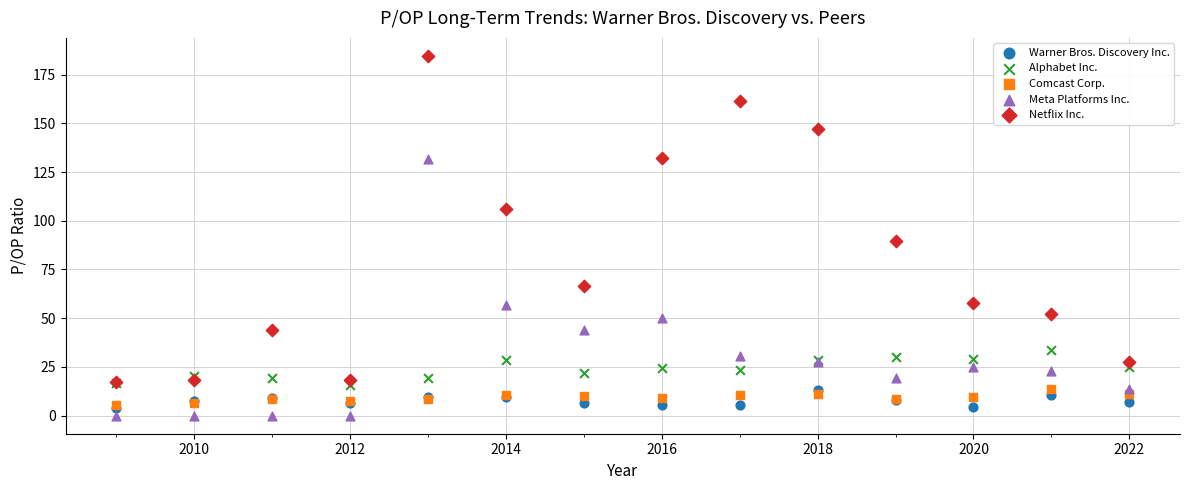

In the Netflix Inc. series, what Y value is closest to 100?

105.9